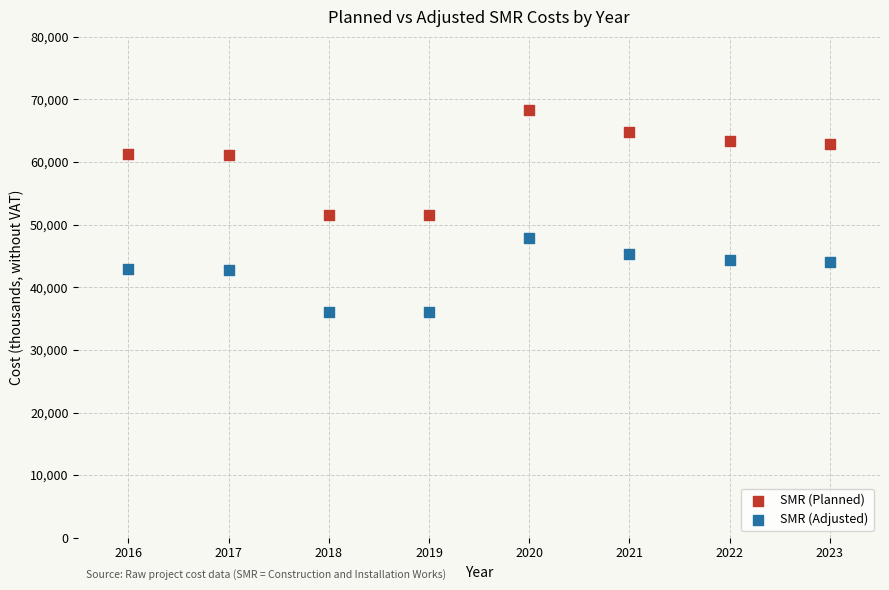

Which series has the largest Y range (max minus min)?

SMR (Planned)